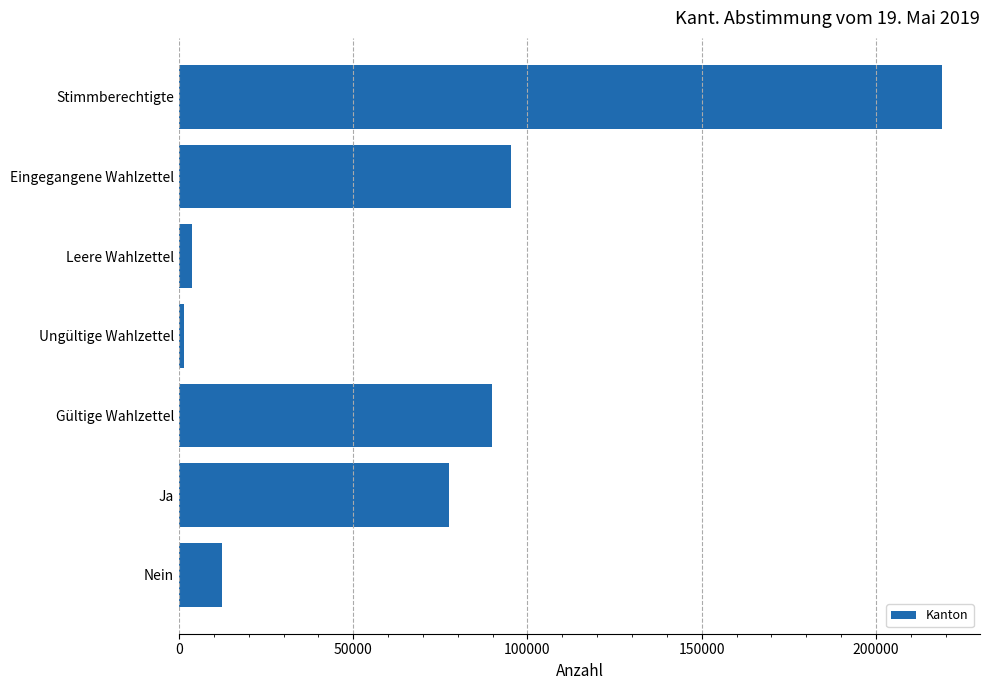

What is the minimum value shown in the chart?

1537